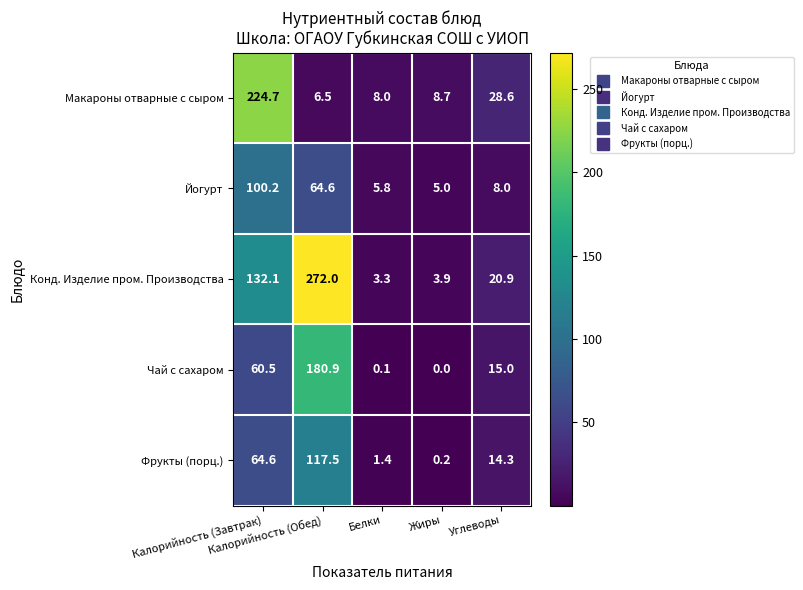

What is the difference between the second highest and minimum values in the Макароны отварные с сыром series?

22.1